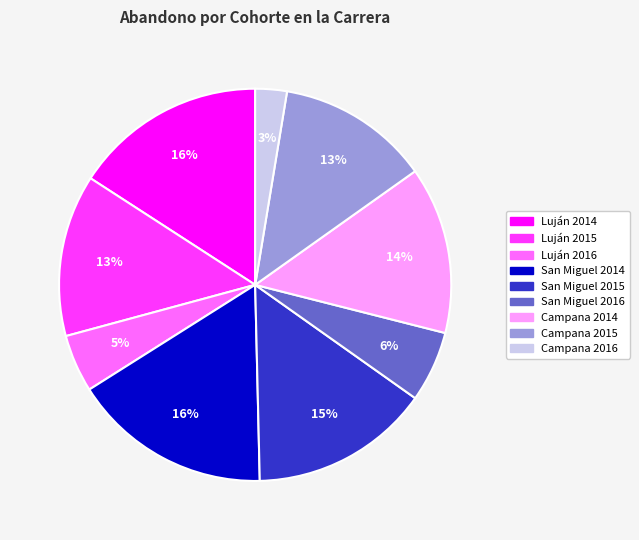

To the nearest percent, what is the average slice percentage?

11%